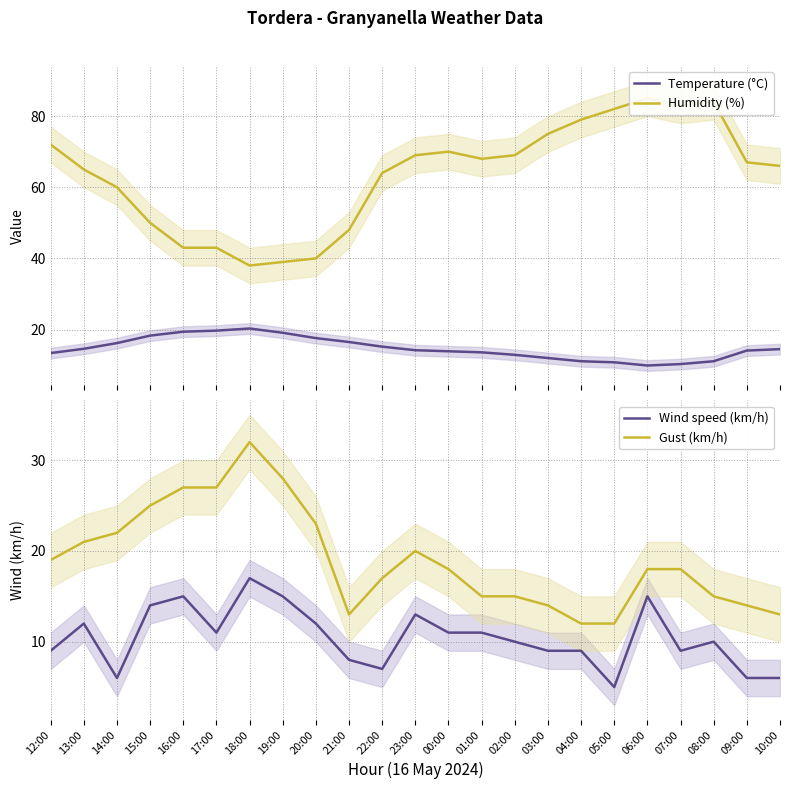

What are all the series names shown in the legend?

Temperature (°C), Humidity (%), Wind speed (km/h), Gust (km/h)